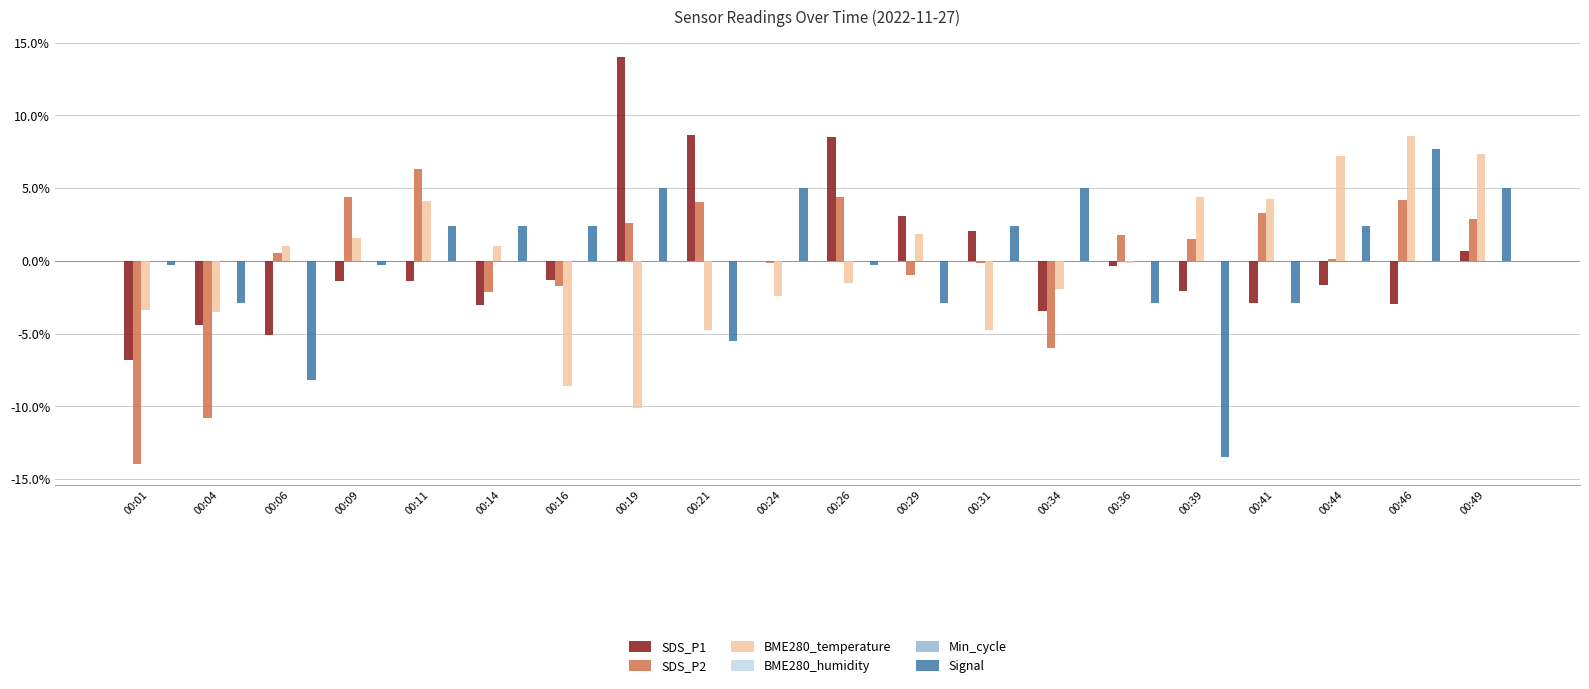

True or false: SDS_P2 has a value of 4.0 at 00:21.

True